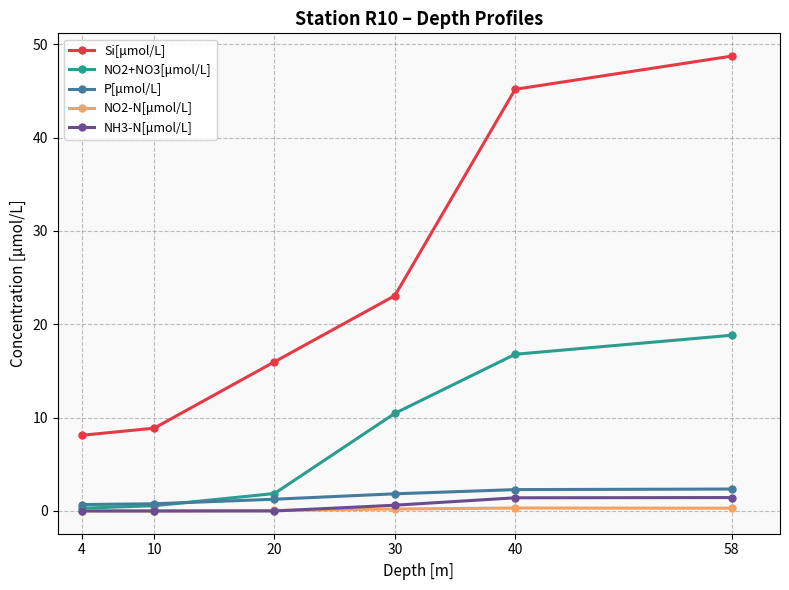

What is the difference between the maximum and minimum values in the P[μmol/L] series?

1.7